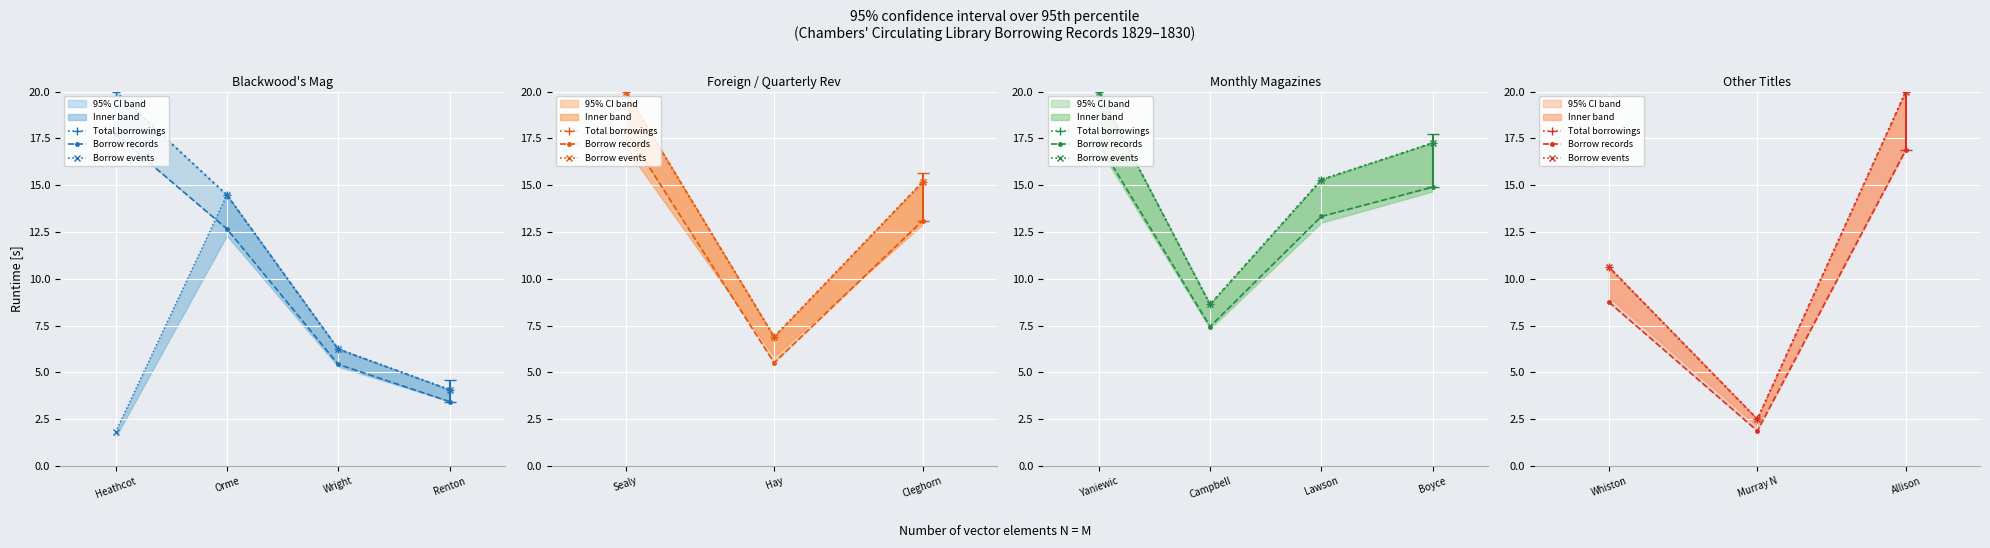

Which series has the largest total across all categories?

Total borrowings